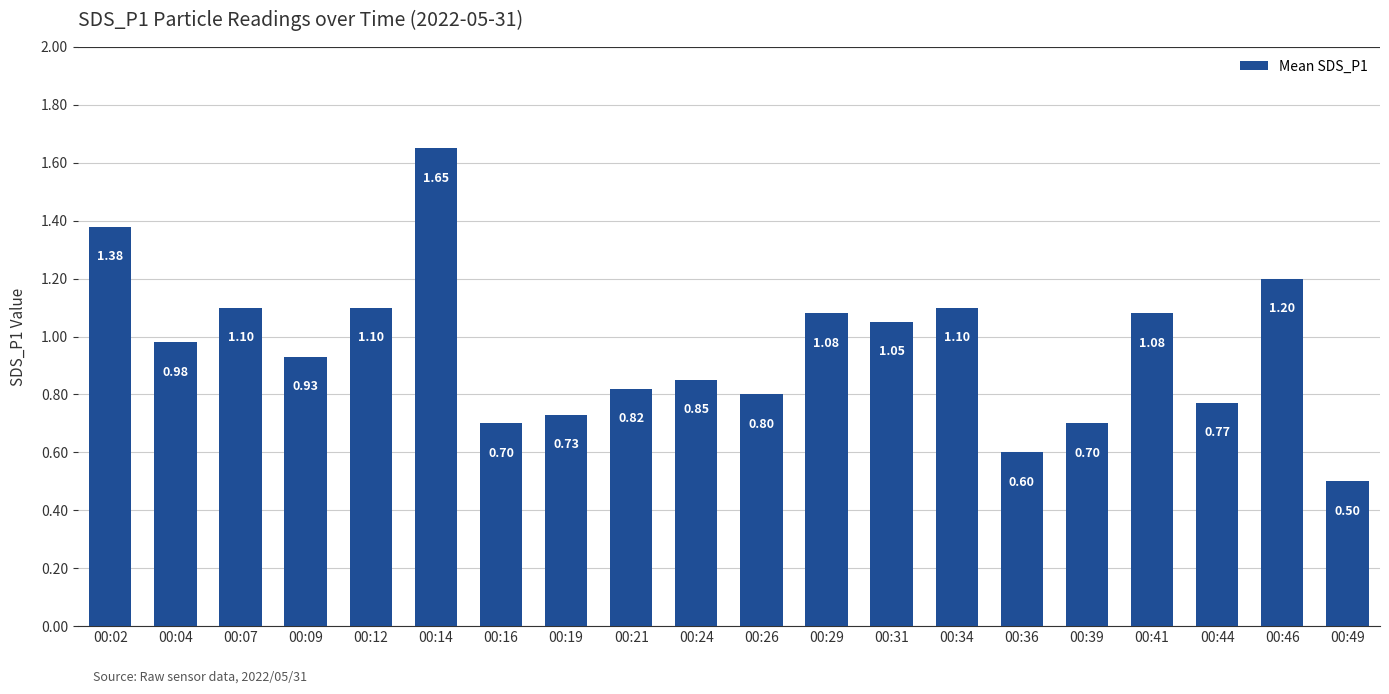

What is the value of the 16th bar from the left?

0.7